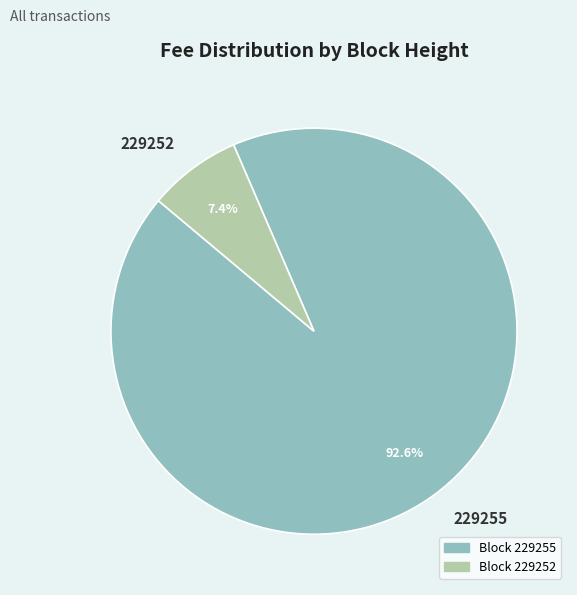

Is it true that 229255 is 93% of the pie?

True